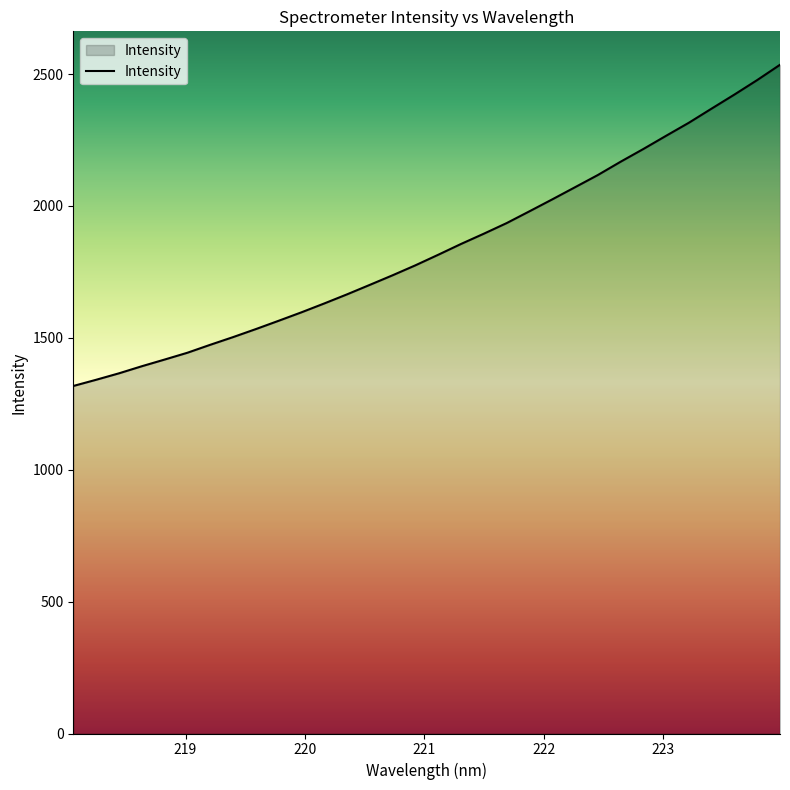

What is the difference between the maximum and minimum values?

1217.7